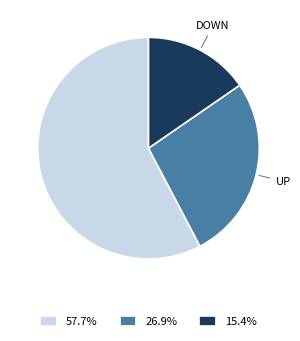

Does 57.7% represent more than half of the total?

Yes